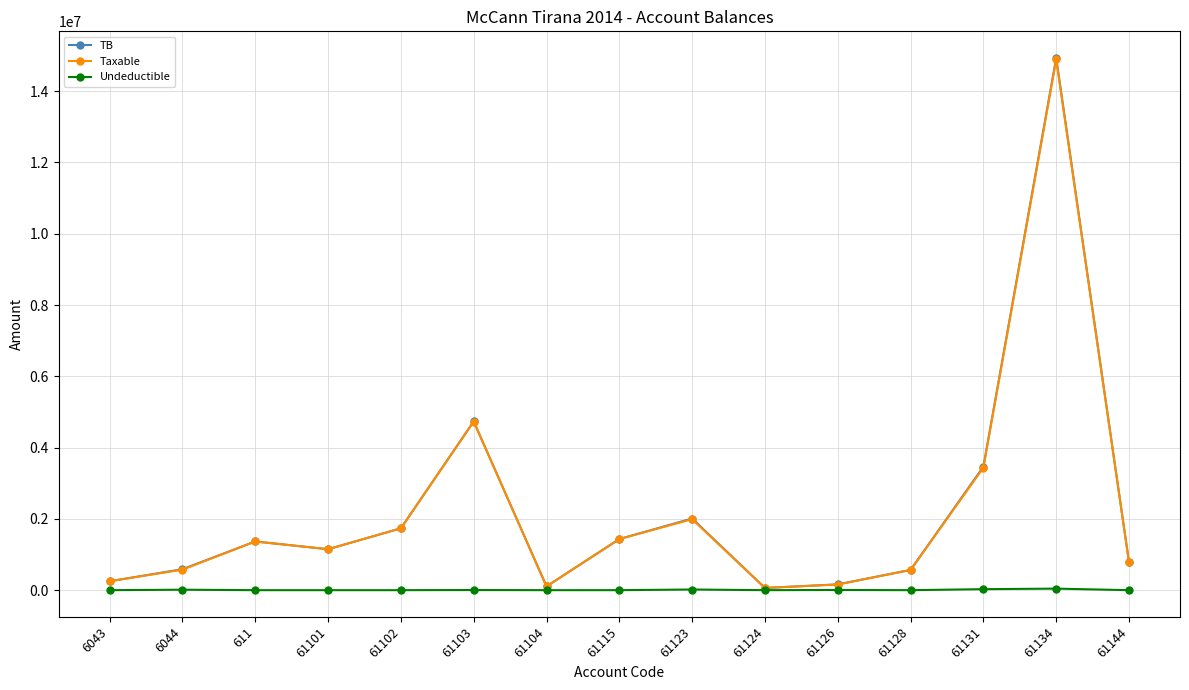

At which category is the sum across all series the highest?

61134